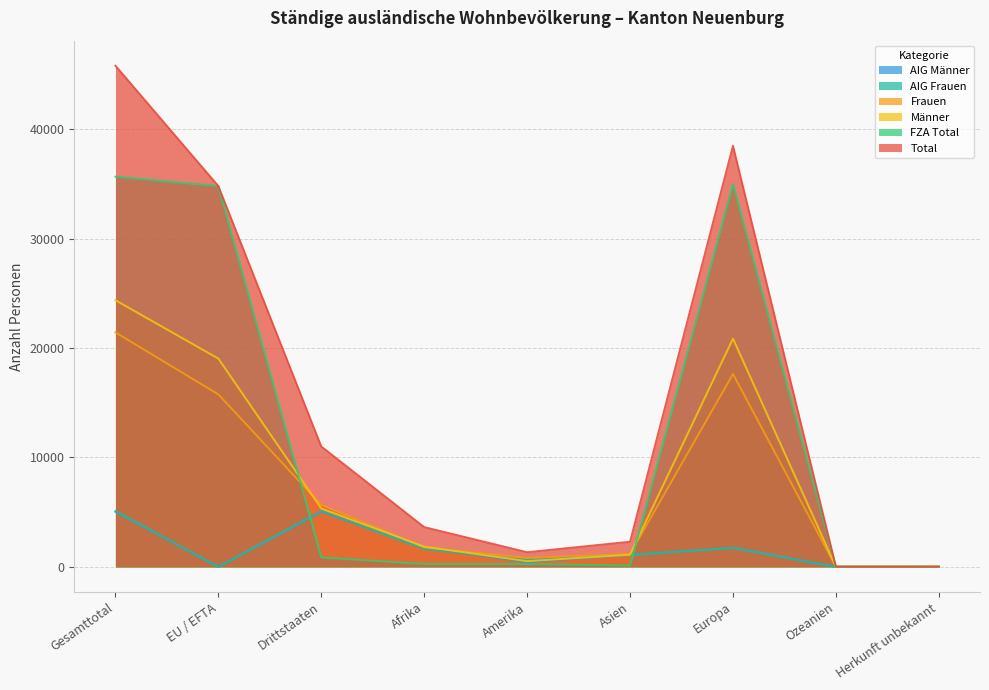

Reading left to right, what are all the values shown in this chart?

Total: 45784	34788	10996	3632	1338	2296	38471	23	24
Frauen: 21422	15759	5663	1782	815	1185	17620	10	10
Männer: 24362	19029	5333	1850	523	1111	20851	13	14
FZA Total: 35647	34787	860	267	259	123	34992	6	0
AIG Frauen: 5099	1	5098	1628	634	1088	1734	5	10
AIG Männer: 5038	0	5038	1737	445	1085	1745	12	14